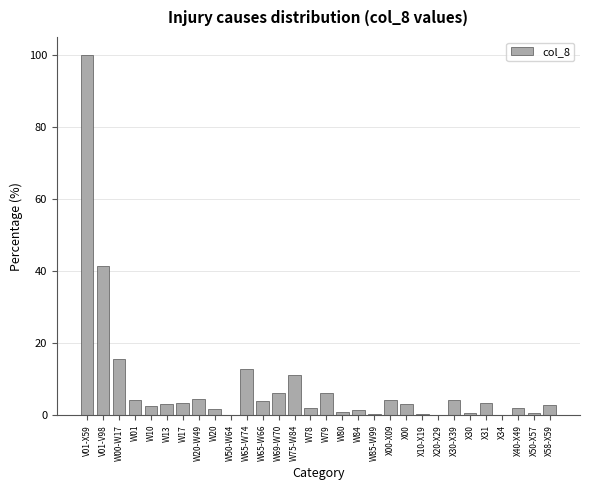

Where is the data nearest to the value 50?

V01-V98